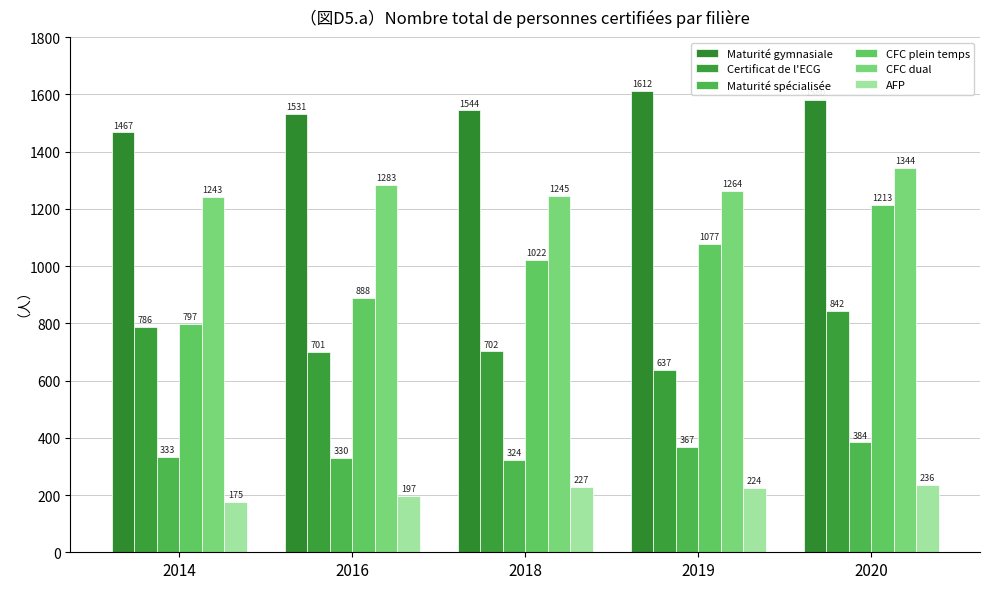

Which series has the widest spread of values?

CFC plein temps